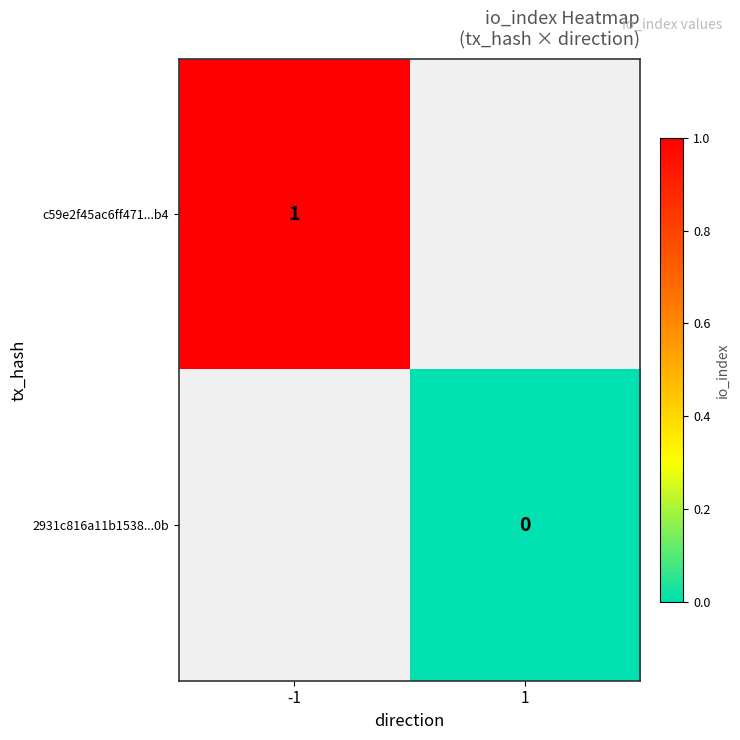

Is it true that c59e2f45ac6ff471...b4 equals 2 at -1?

False